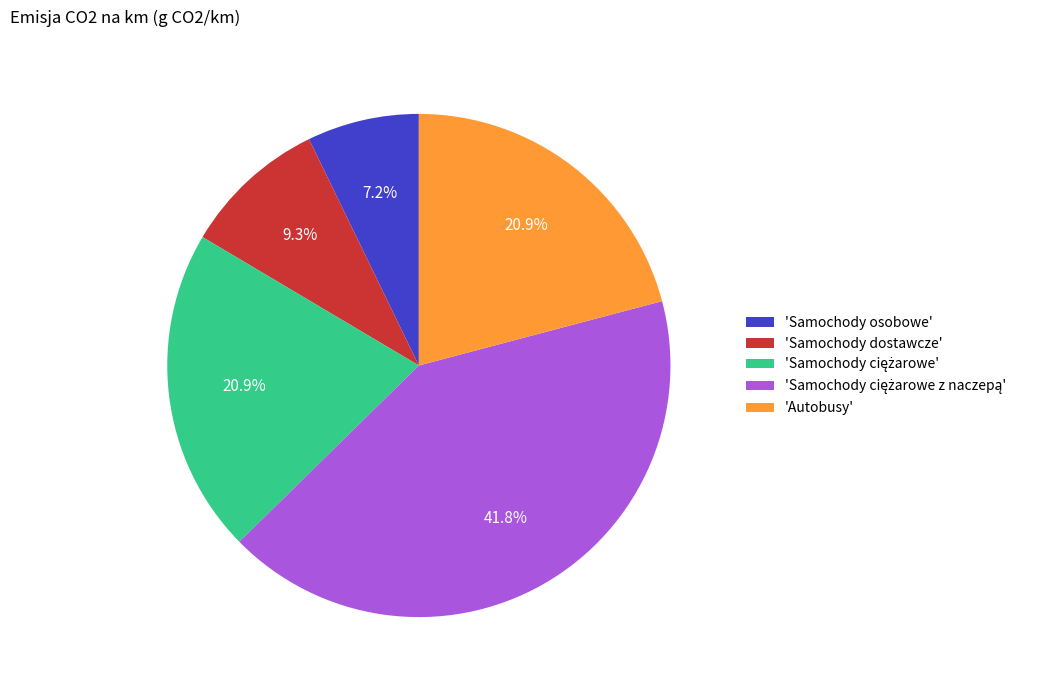

Combined, what portion of the pie is 'Samochody osobowe' and 'Samochody dostawcze'?

16.5%